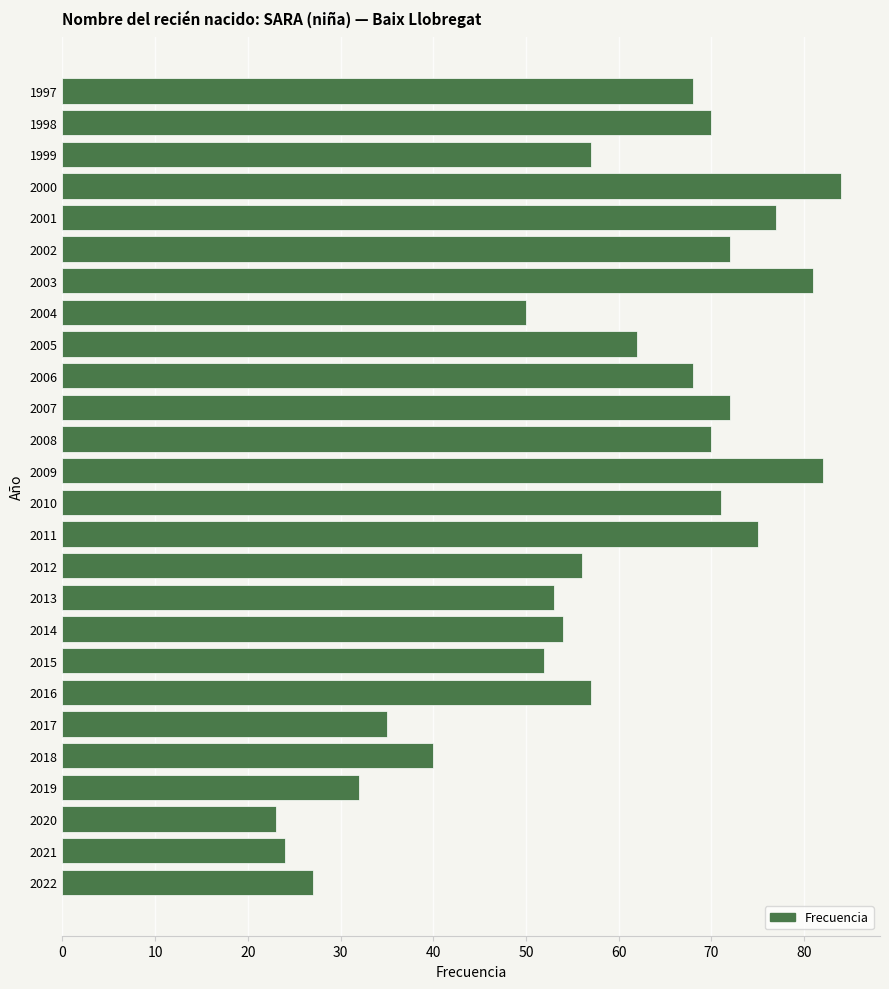

Are the bars grouped side by side (vs. stacked)?

No